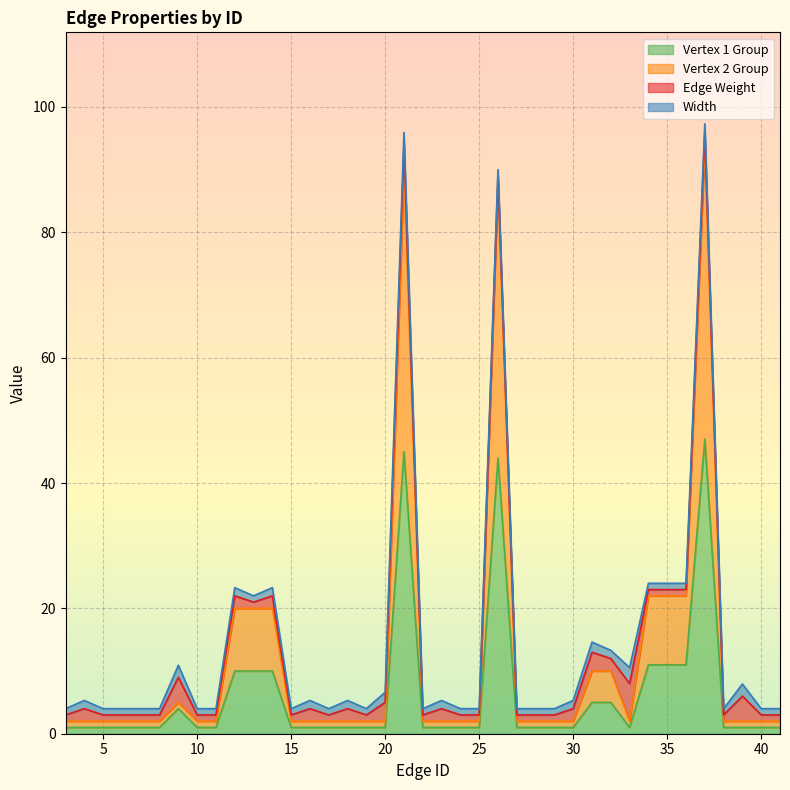

True or false: Vertex 1 Group and Vertex 2 Group cross at least once.

False